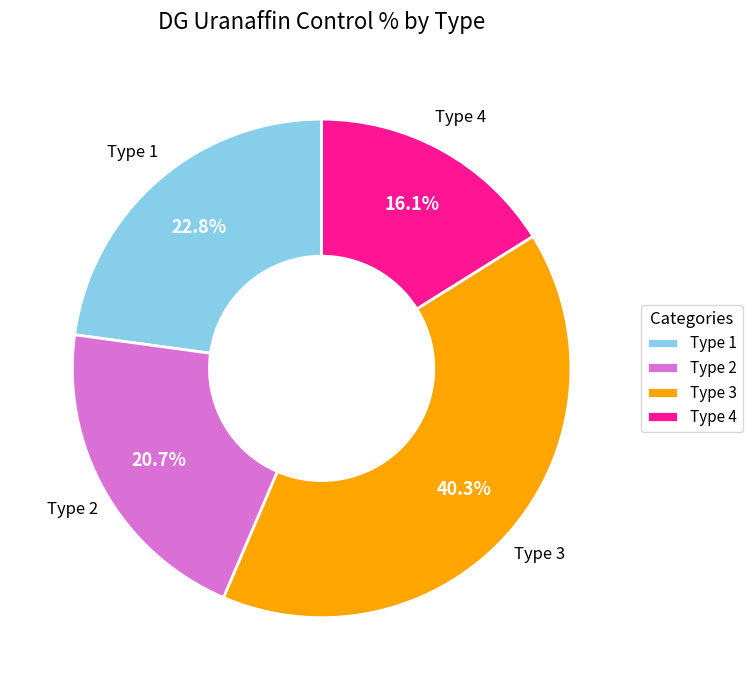

The Type 3 slice represents 40% of the pie. True or false?

True